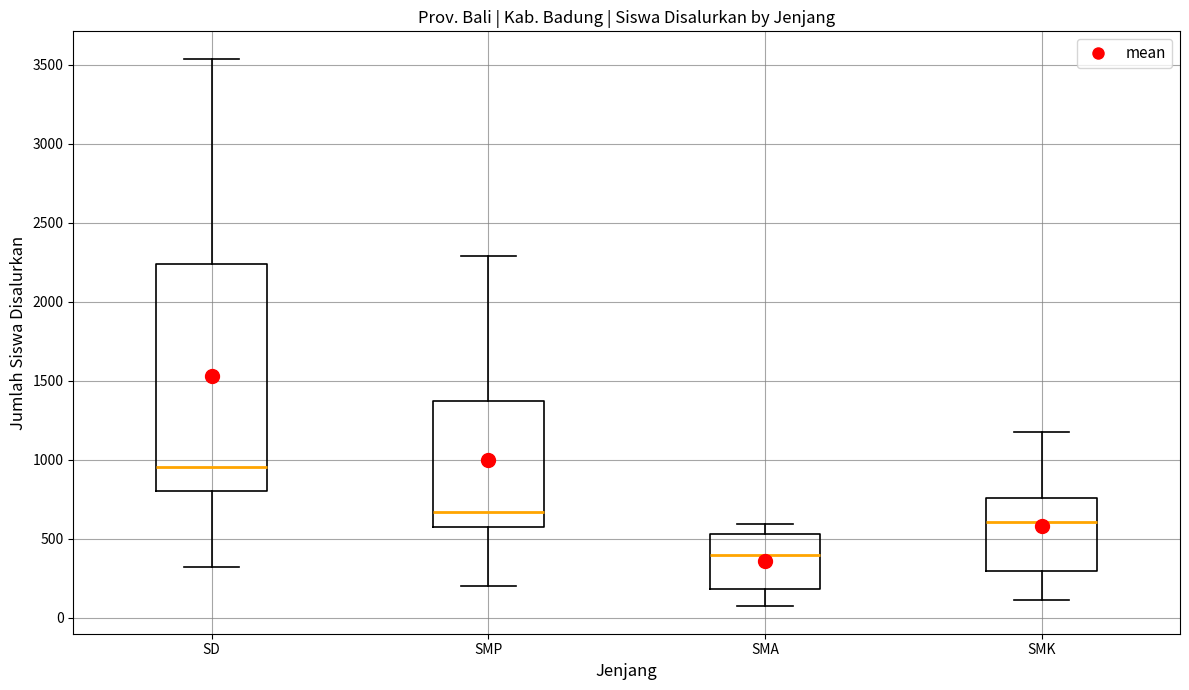

Reading left to right, read every box against the y-axis: the position of its median line, the range the box covers, and the ends of its whiskers. The values are not printed on the chart, so give them approximately, as read against the axis.

SD: median 950, box 800 to 2250, whiskers 300 to 3550
SMP: median 650, box 550 to 1350, whiskers 200 to 2300
SMA: median 400, box 200 to 550, whiskers 50 to 600
SMK: median 600, box 300 to 750, whiskers 100 to 1200